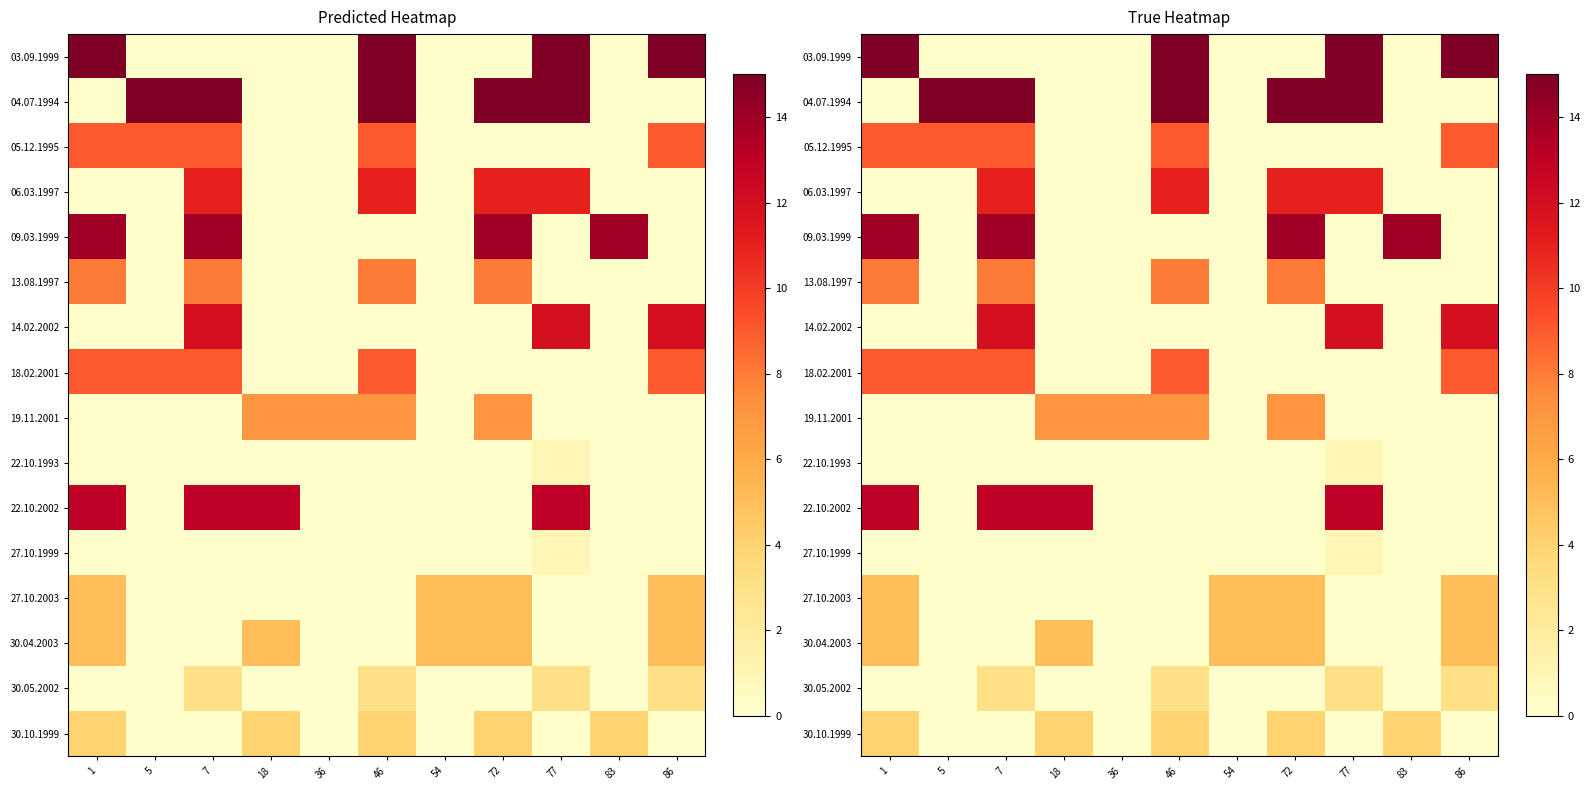

Is it true that 22.10.1993 equals -1 at 83?

False